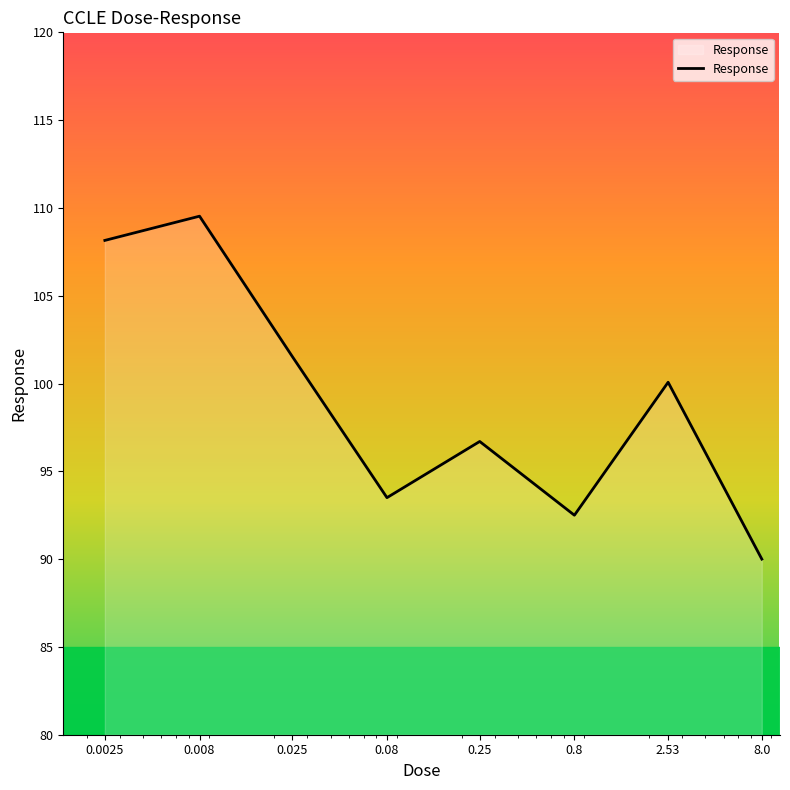

Reading left to right, extract all data points from this chart.

108.2	109.5	101.5	93.5	96.7	92.5	100.1	90.0